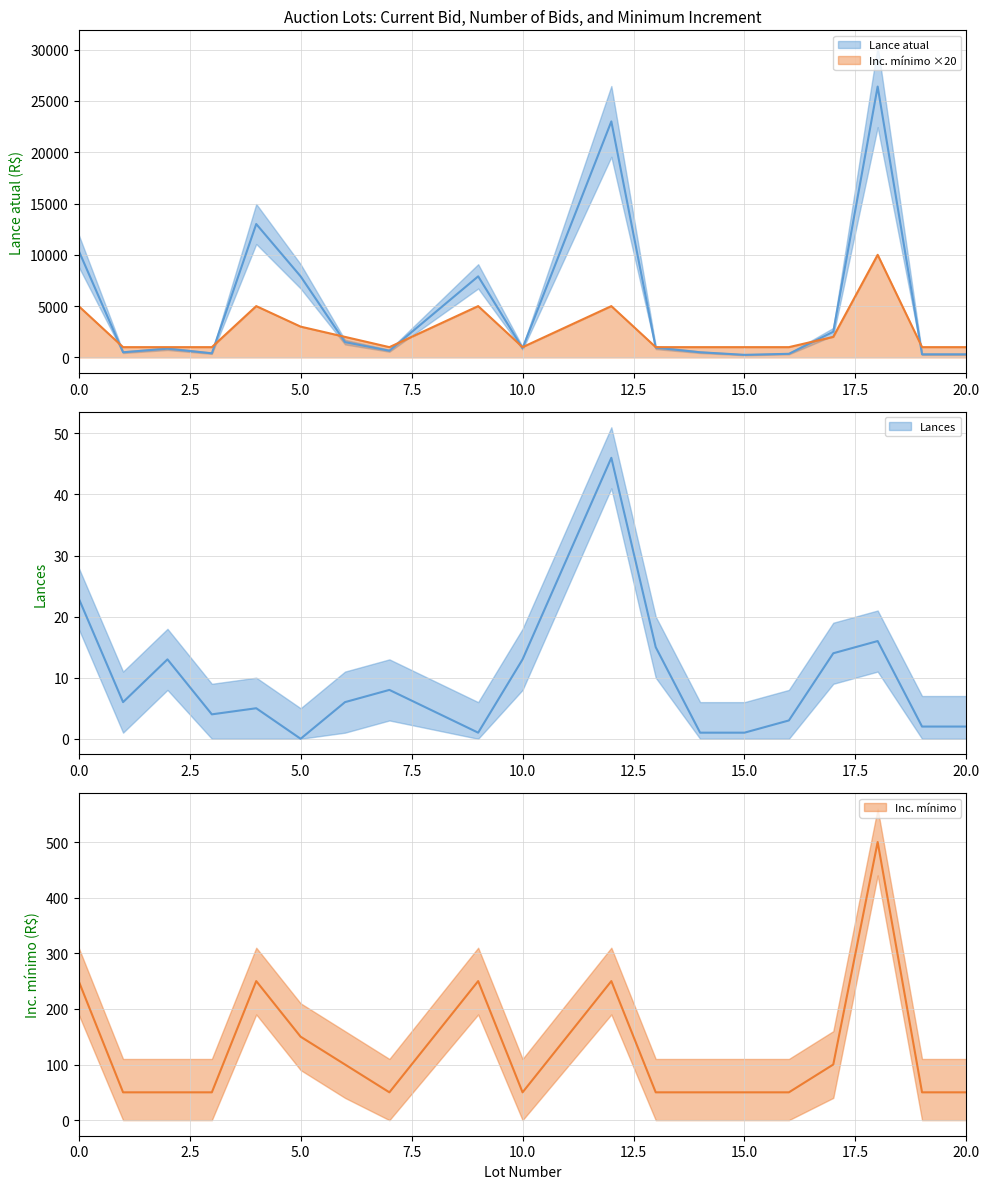

Where is the first local minimum for Inc. minimo?

7